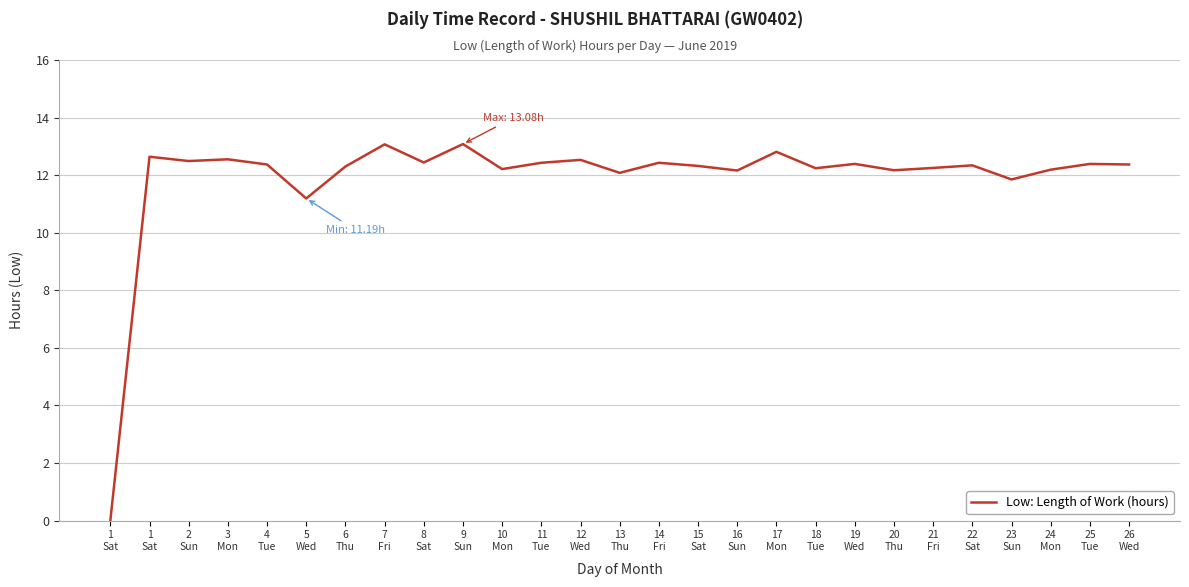

Is it true that the value at 26
Wed is 6.1?

False